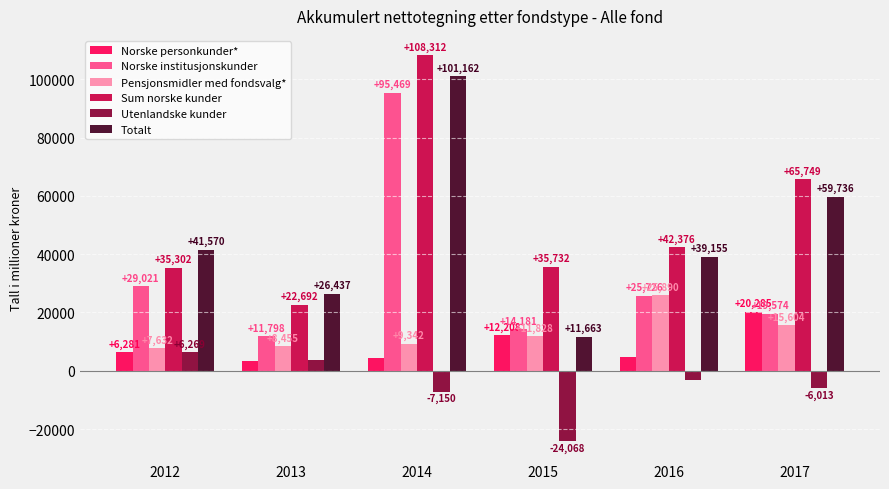

Reading left to right, extract all data points from this chart.

Norske personkunder*: 2012=6281	2013=3259	2014=4388	2015=12208	2016=4823	2017=20285
Norske institusjonskunder: 2012=29021	2013=11798	2014=95469	2015=14181	2016=25726	2017=19574
Pensjonsmidler med fondsvalg*: 2012=7632	2013=8455	2014=9342	2015=11828	2016=25890	2017=15604
Sum norske kunder: 2012=35302	2013=22692	2014=108312	2015=35732	2016=42376	2017=65749
Utenlandske kunder: 2012=6269	2013=3745	2014=-7150	2015=-24068	2016=-3221	2017=-6013
Totalt: 2012=41570	2013=26437	2014=101162	2015=11663	2016=39155	2017=59736